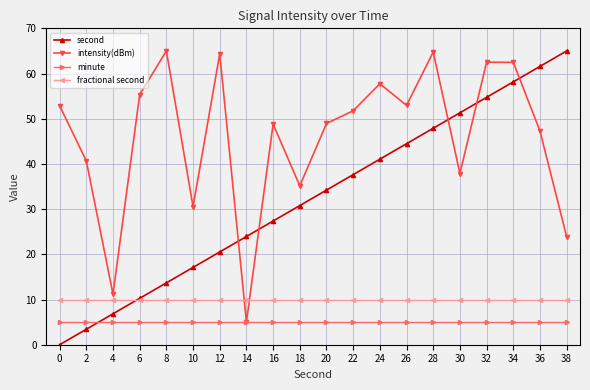

What is the value of the intensity(dBm) point at the 12th from the left?

51.8